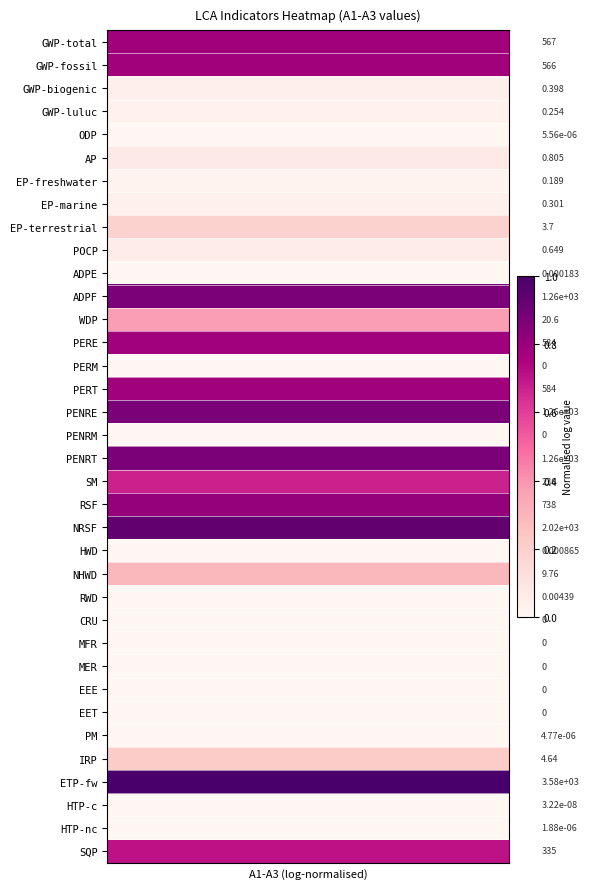

What is the minimum value for PERT?

0.8